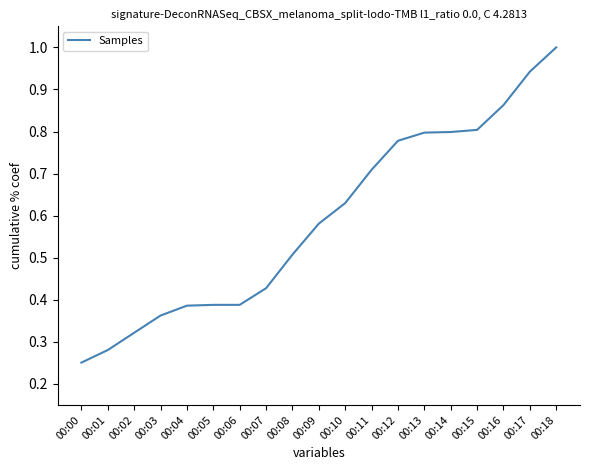

Between 00:04 and 00:17, which is larger?

00:17